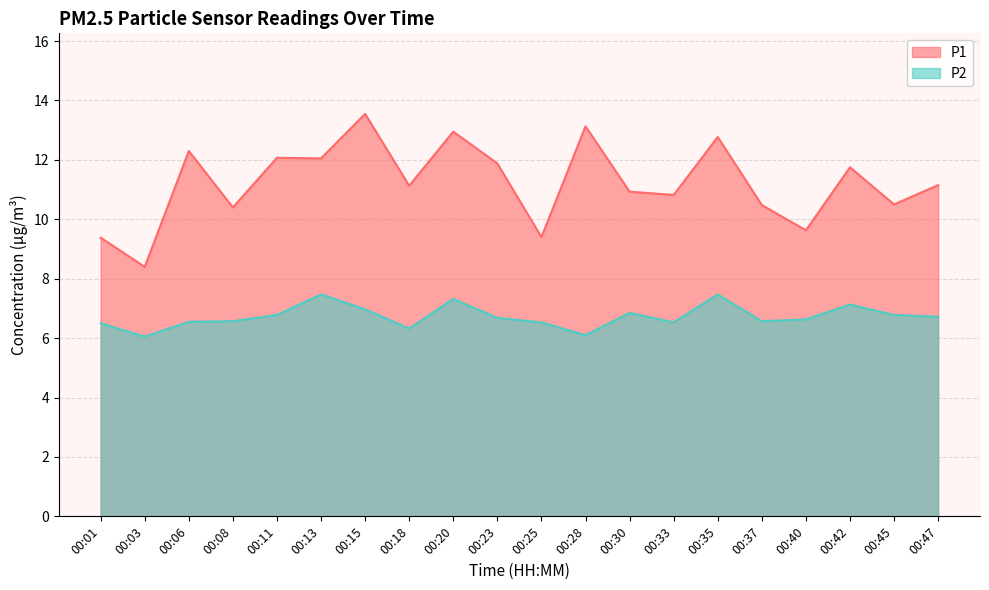

Which has a higher value, 00:45 or 00:01?

00:45